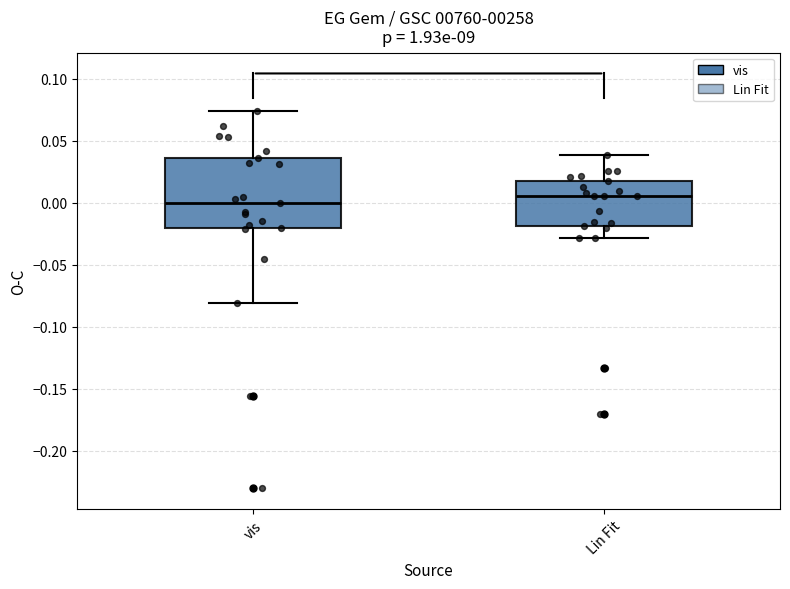

Reading left to right, read every box against the y-axis: the position of its median line, the range the box covers, and the ends of its whiskers. The values are not printed on the chart, so give them approximately, as read against the axis.

vis: median 0.000, box -0.020 to 0.035, whiskers -0.080 to 0.075
Lin Fit: median 0.005, box -0.020 to 0.015, whiskers -0.030 to 0.040